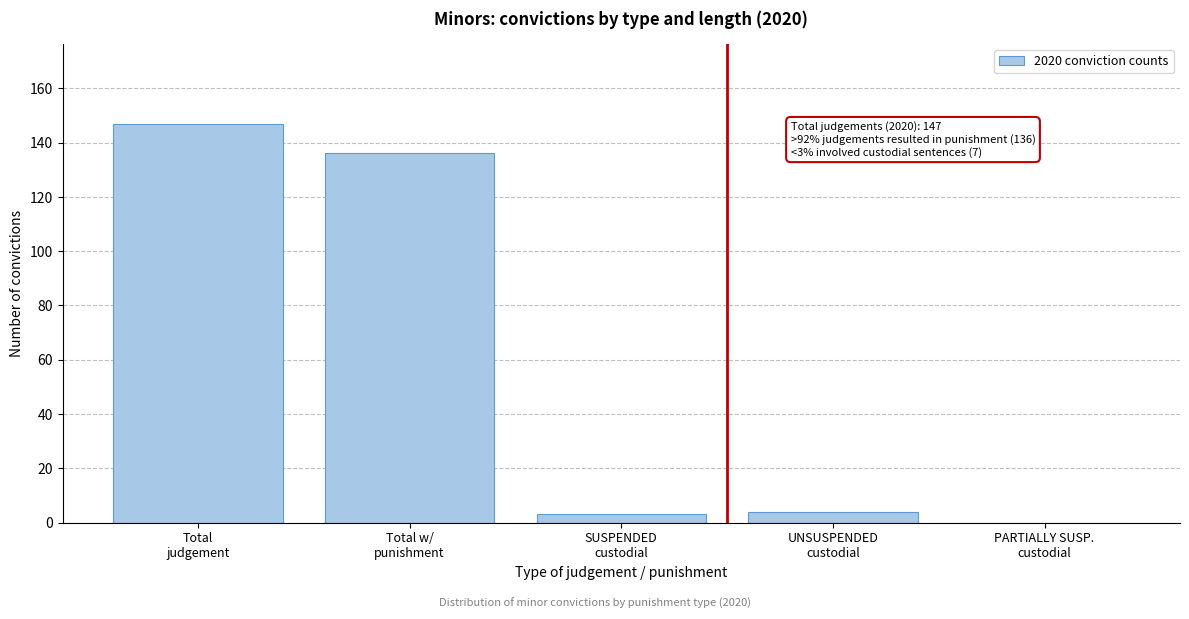

What is the maximum value shown in the chart?

147